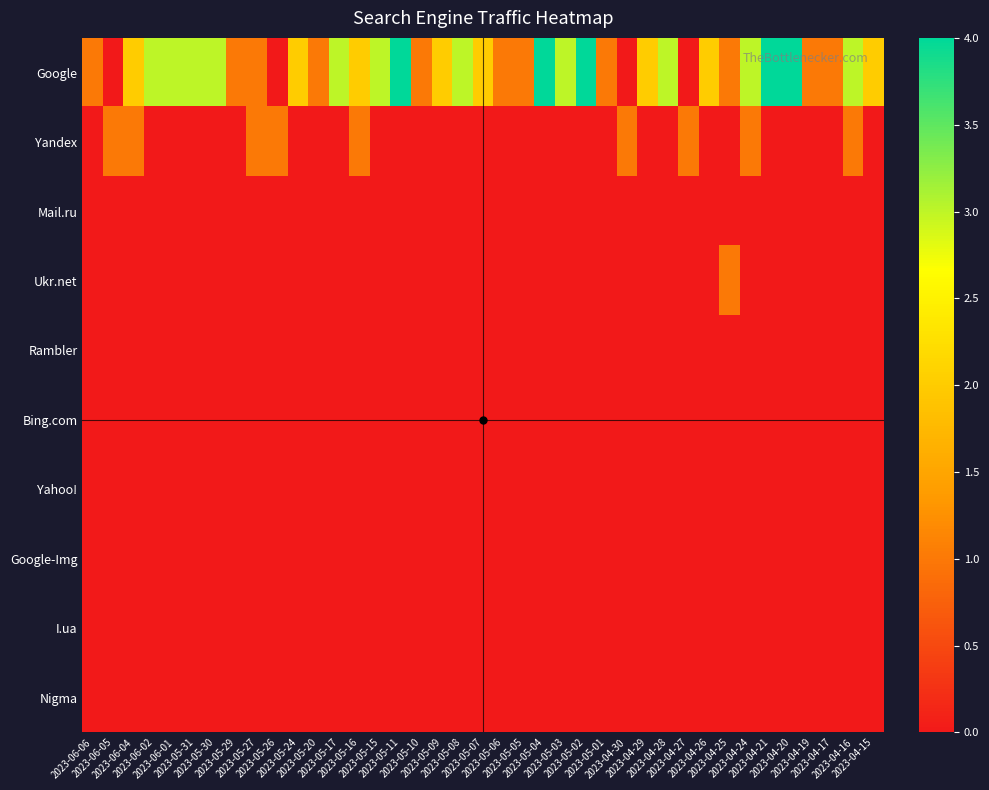

At which category is the sum across all series the highest?

2023-05-11